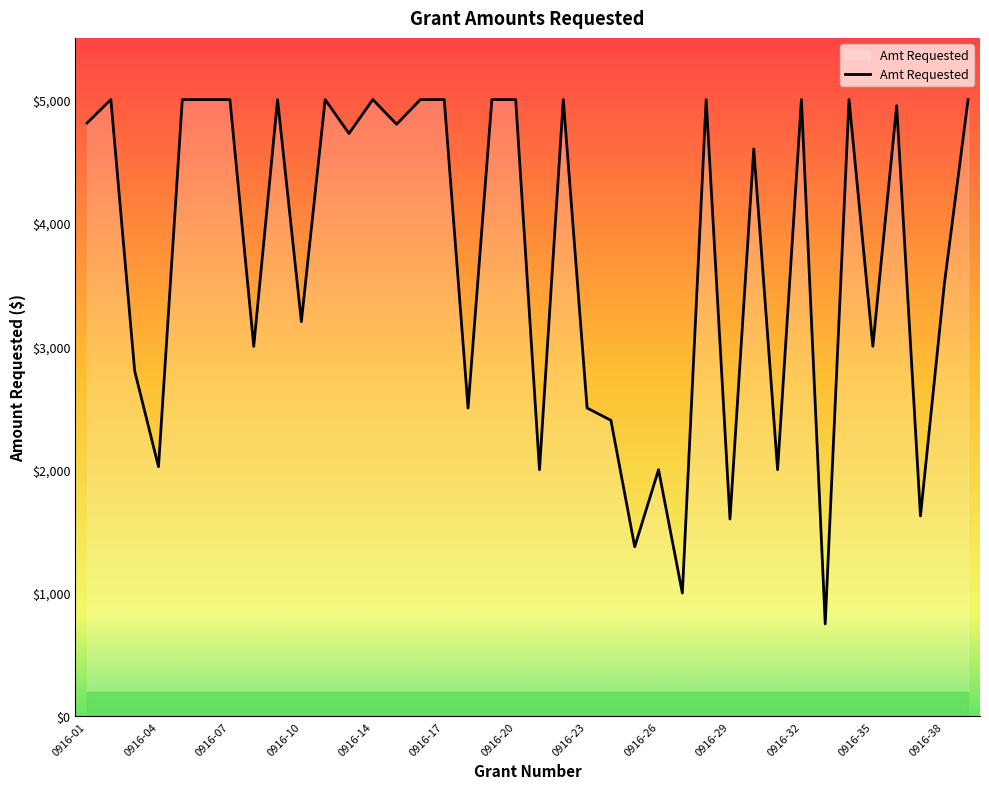

What is the average value?

3715